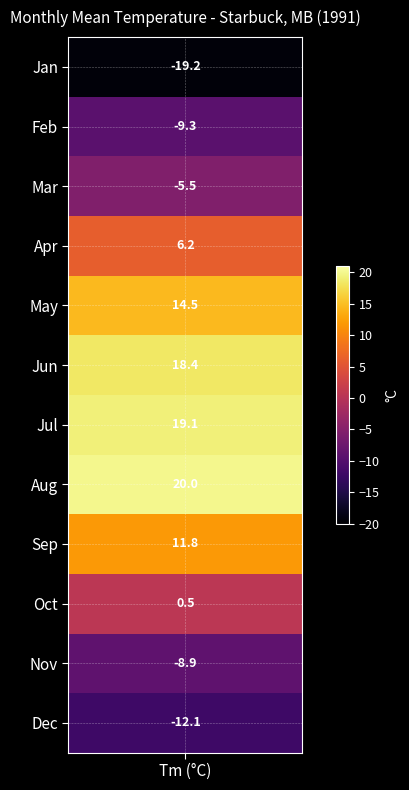

What is the minimum value shown in the chart?

-19.2